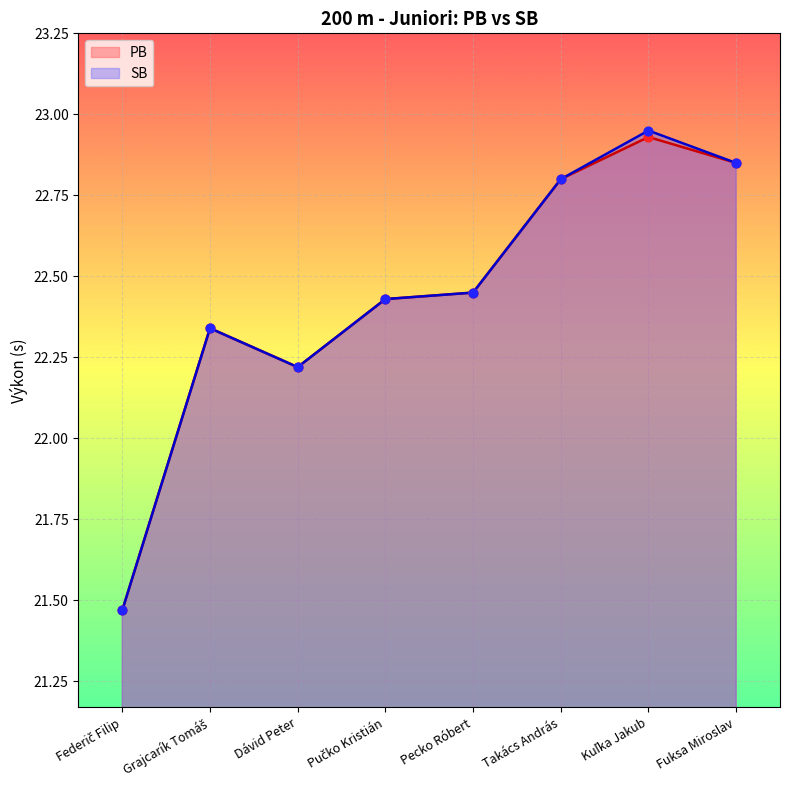

At which category is the sum across all series the highest?

Kuľka Jakub